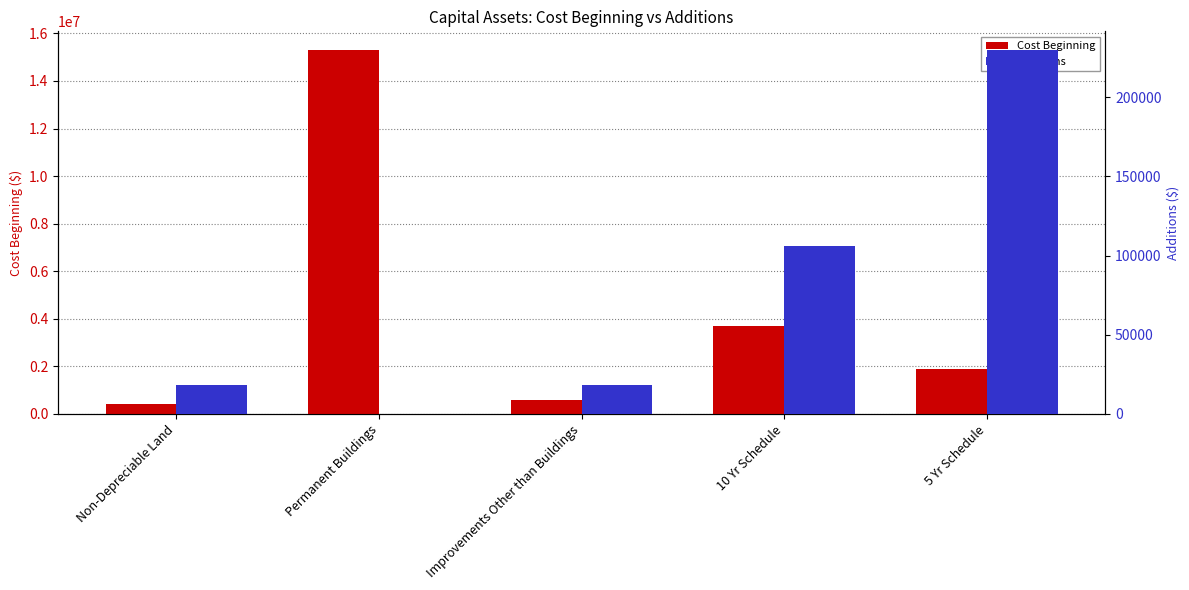

Rank the categories by Additions value from lowest to highest.

Permanent Buildings, Non-Depreciable Land, Improvements Other than Buildings, 10 Yr Schedule, 5 Yr Schedule